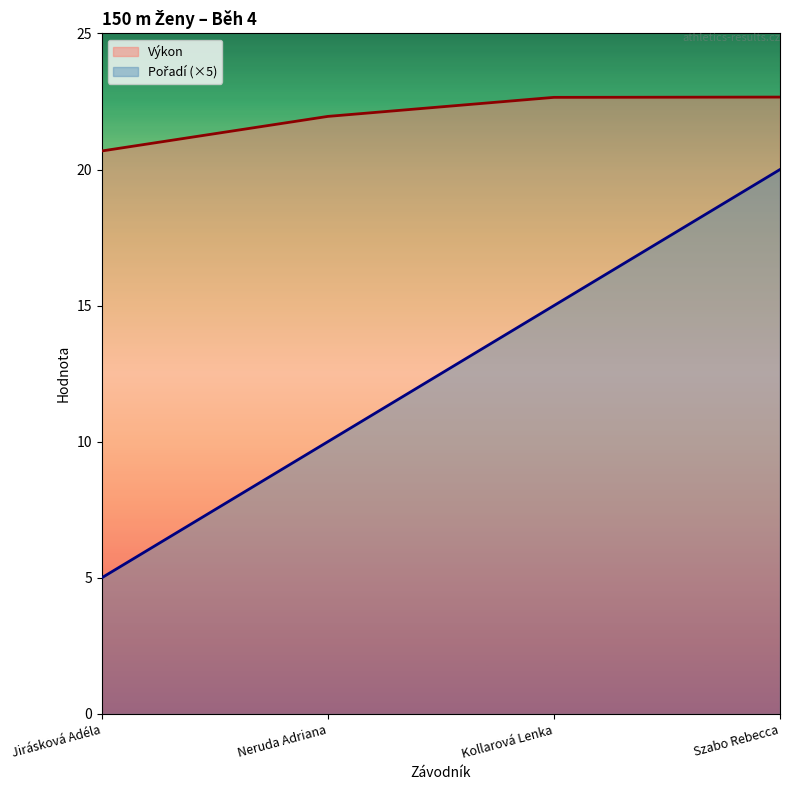

What is the difference between the maximum and minimum values in the Výkon series?

2.0